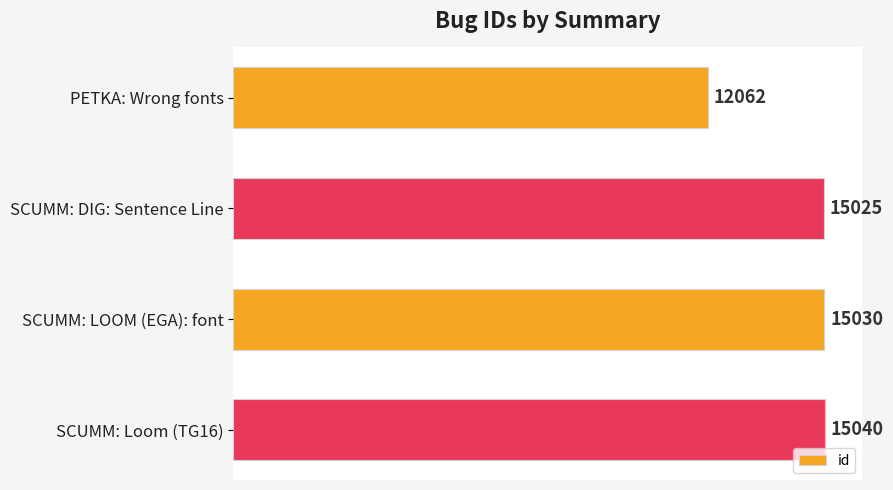

What is the maximum value shown in the chart?

15040